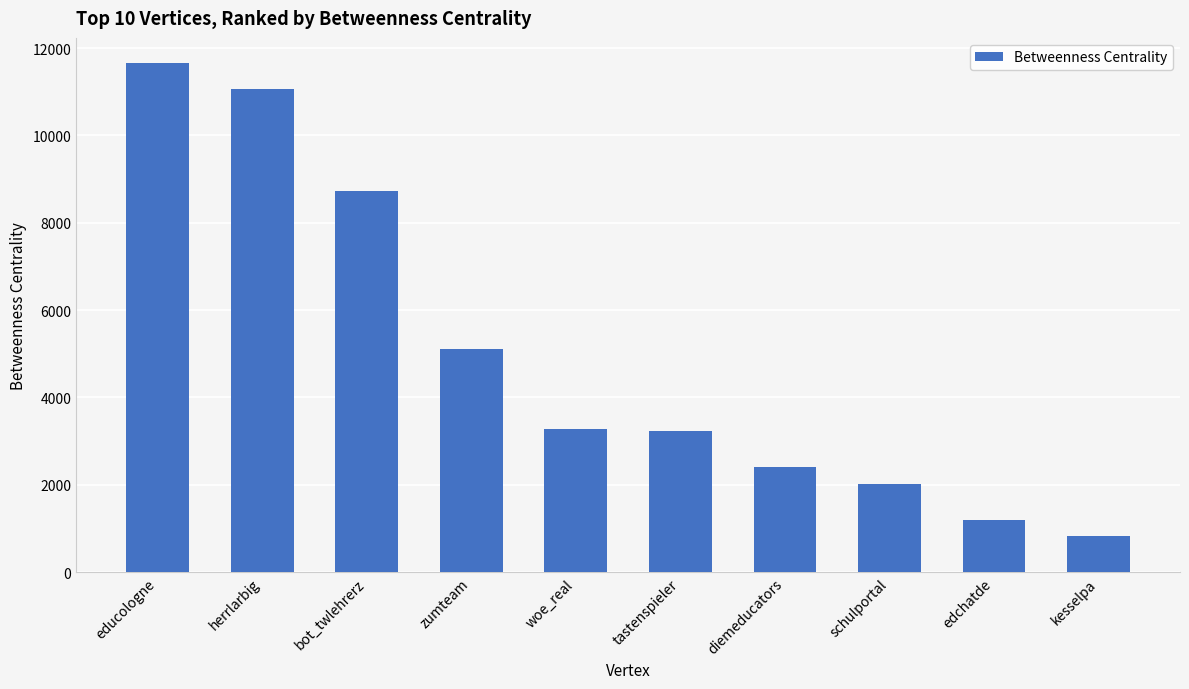

Is it true that the value at zumteam is 5114.5?

True